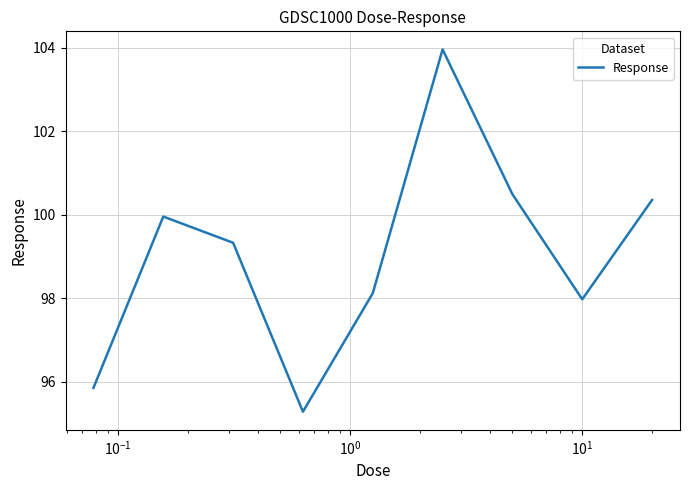

How many interior local valleys (lower than both neighbors) does the data have?

2